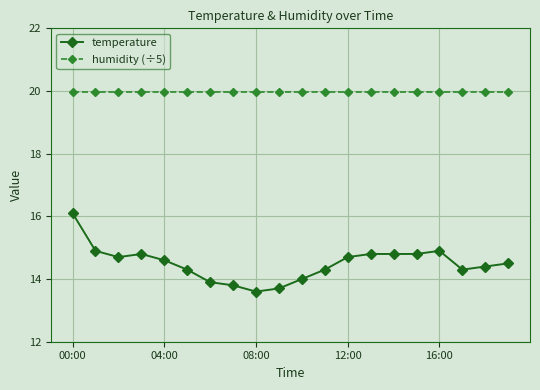

What is the value of the temperature point at the 17th from the left?

14.9